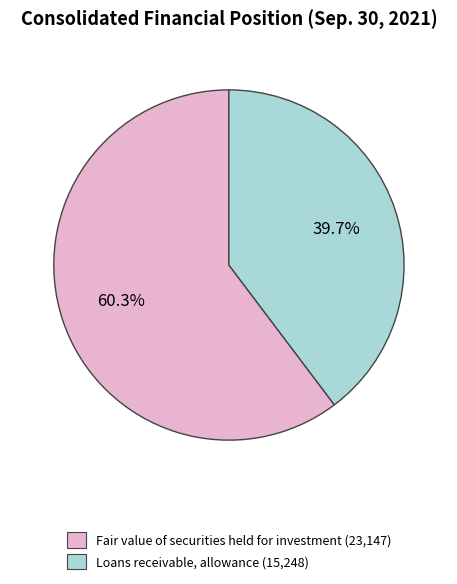

Does Loans receivable, allowance represent more than half of the total?

No